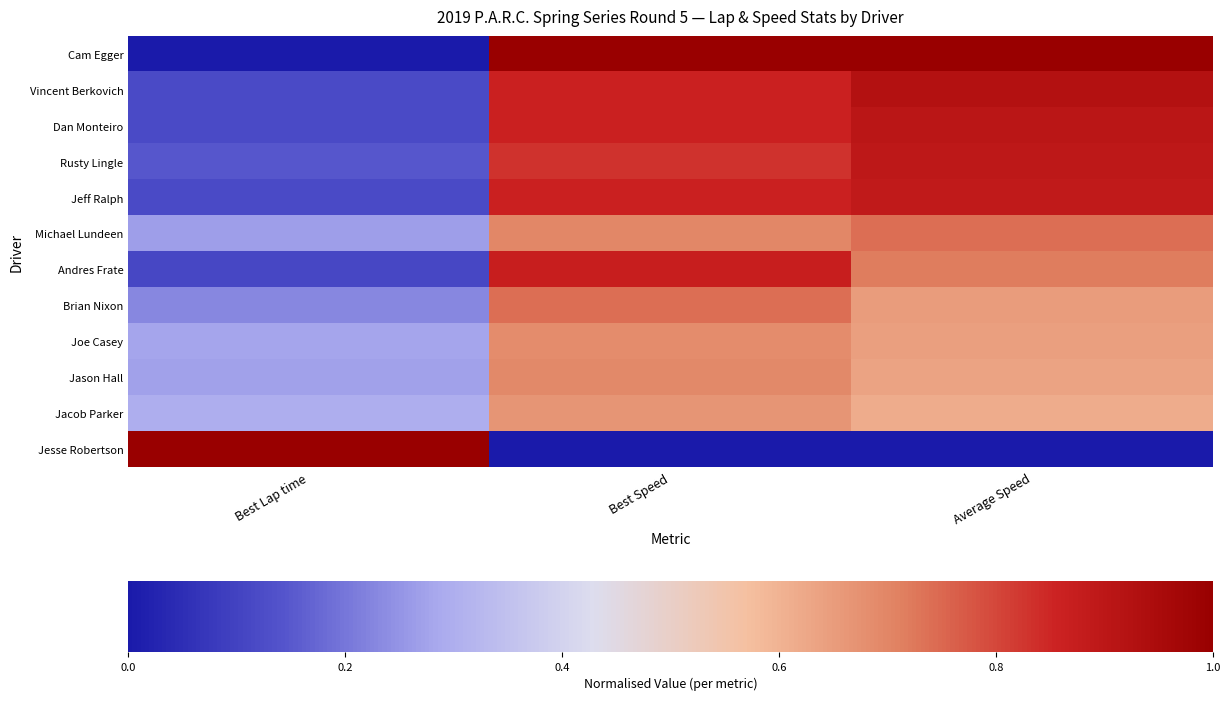

Reading left to right, what are all the values shown in this chart?

Cam Egger: Best Lap time=0.0	Best Speed=1.0	Average Speed=1.0
Vincent Berkovich: Best Lap time=0.1	Best Speed=0.9	Average Speed=0.9
Dan Monteiro: Best Lap time=0.1	Best Speed=0.9	Average Speed=0.9
Rusty Lingle: Best Lap time=0.1	Best Speed=0.8	Average Speed=0.9
Jeff Ralph: Best Lap time=0.1	Best Speed=0.9	Average Speed=0.9
Michael Lundeen: Best Lap time=0.3	Best Speed=0.7	Average Speed=0.7
Andres Frate: Best Lap time=0.1	Best Speed=0.9	Average Speed=0.7
Brian Nixon: Best Lap time=0.2	Best Speed=0.7	Average Speed=0.6
Joe Casey: Best Lap time=0.3	Best Speed=0.7	Average Speed=0.6
Jason Hall: Best Lap time=0.3	Best Speed=0.7	Average Speed=0.6
Jacob Parker: Best Lap time=0.3	Best Speed=0.7	Average Speed=0.6
Jesse Robertson: Best Lap time=1.0	Best Speed=0.0	Average Speed=0.0